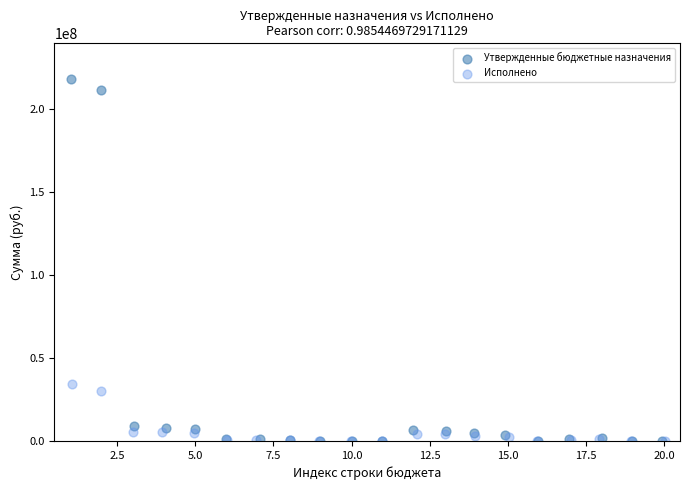

What are all the series names shown in the legend?

Утвержденные бюджетные назначения, Исполнено